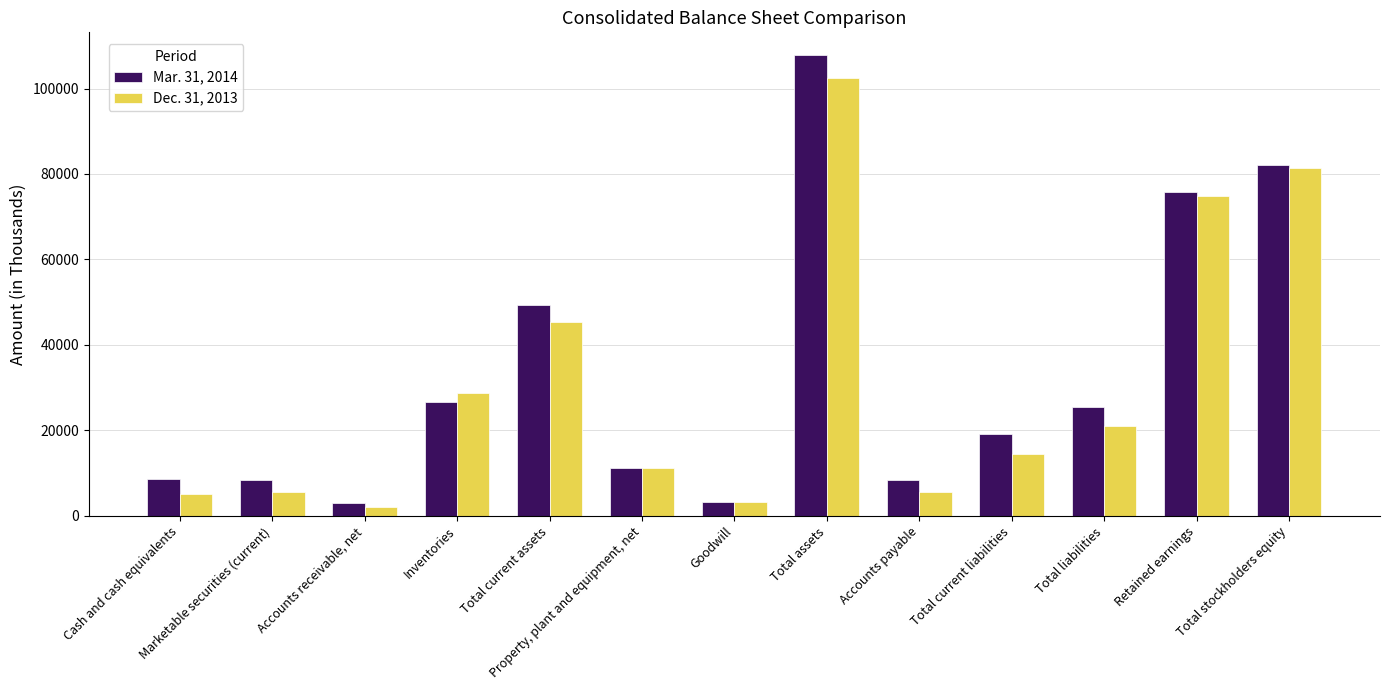

What is the difference between the maximum and minimum values in the Mar. 31, 2014 series?

104755